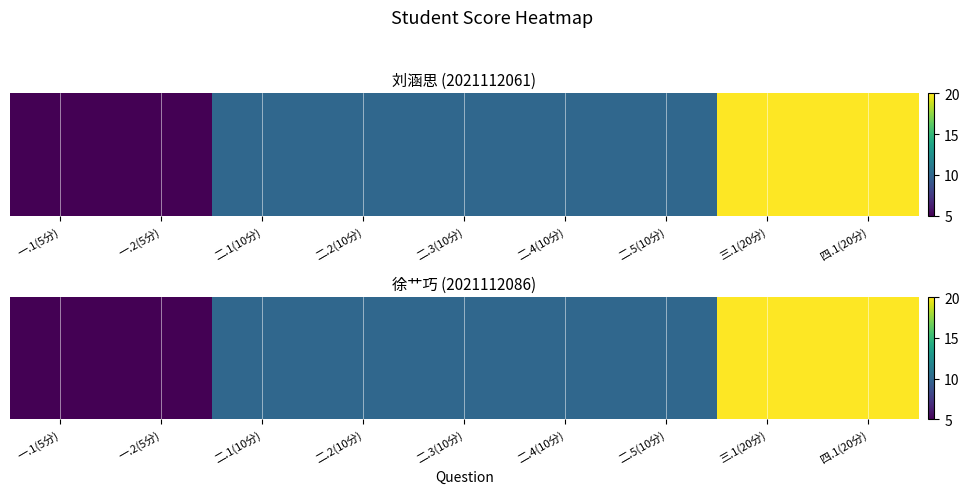

Is it true that the value at 二.3(10分) is 3?

False